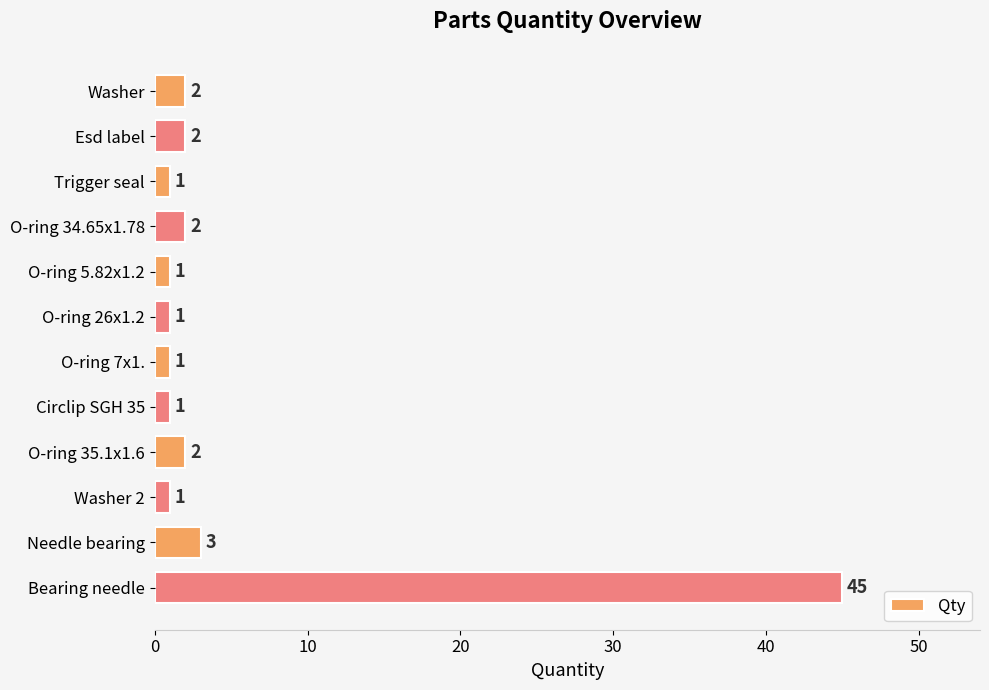

What is the ratio of the value at Esd label to the value at O-ring 7x1.?

2.0